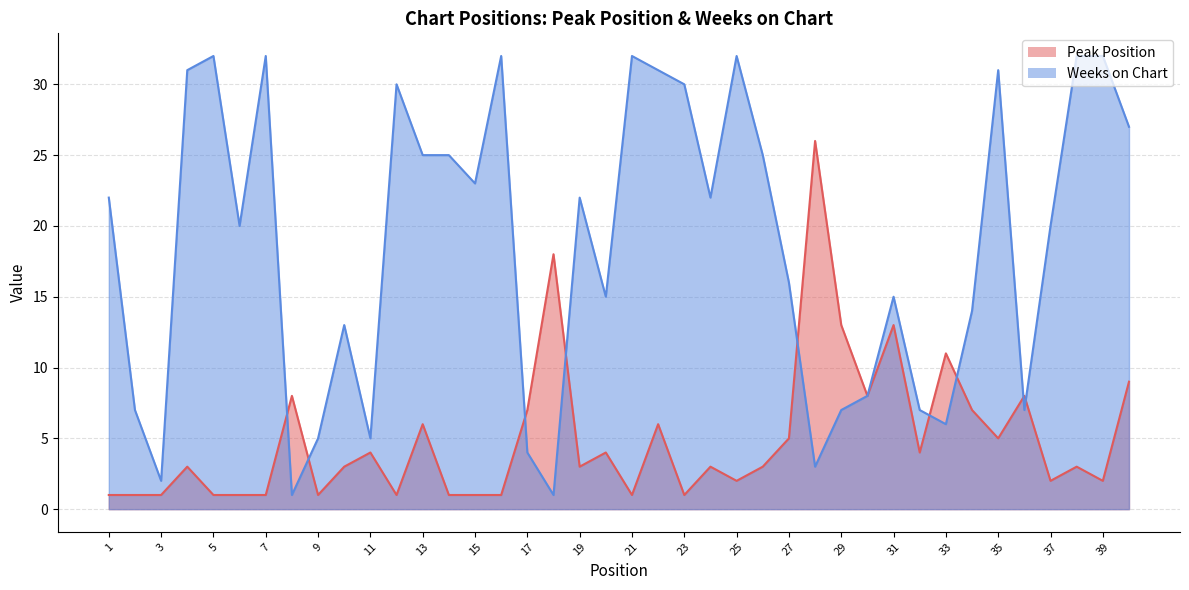

Where does the Peak Position series first go above 3?

8